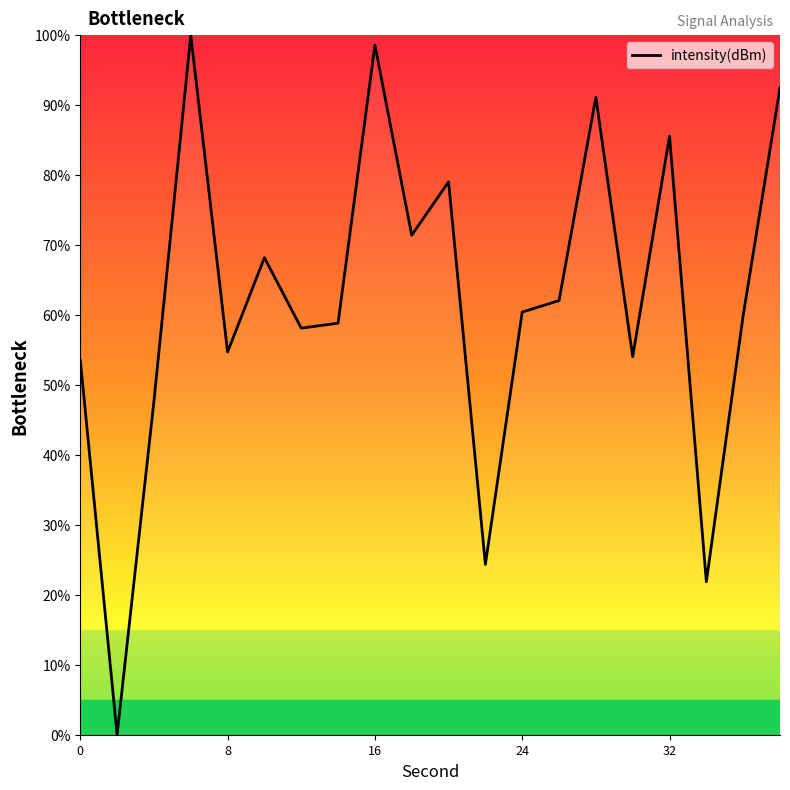

What is the difference between the maximum and minimum values?

100.0